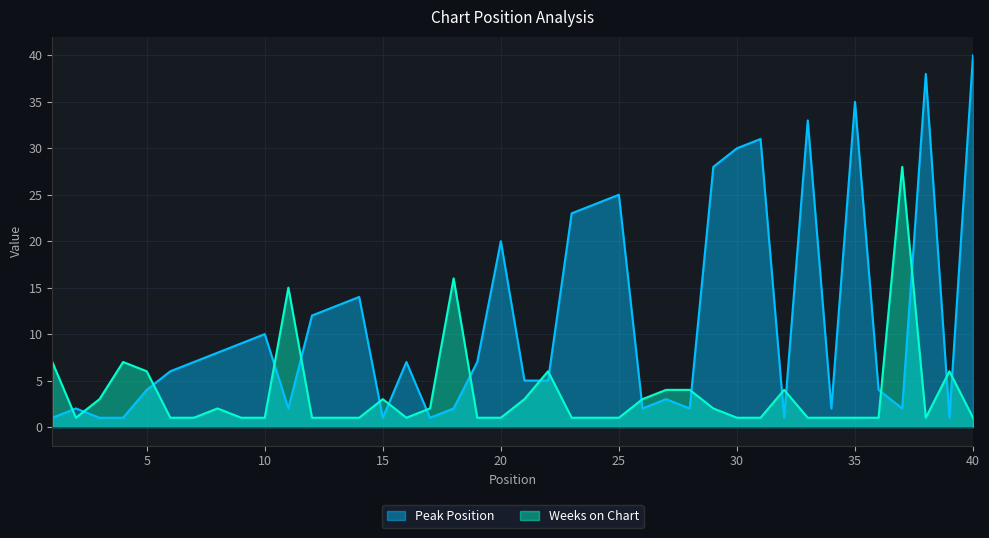

True or false: Weeks on Chart has a value of 1 at 6.

True